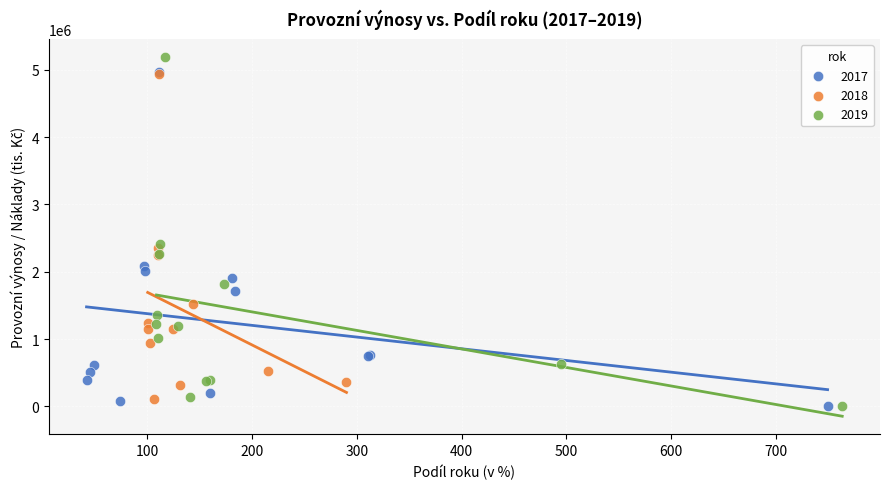

What are all the series names shown in the legend?

2017, 2018, 2019